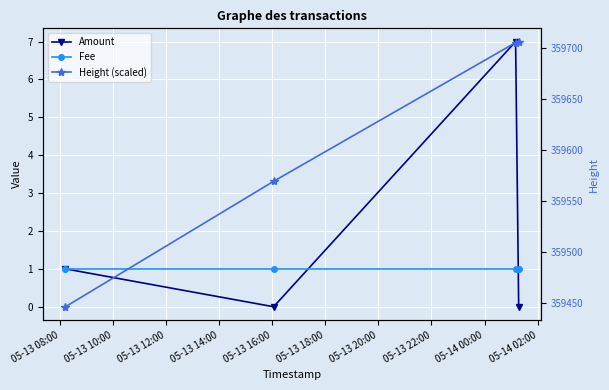

What is the difference between the second highest and second lowest values in the Height (scaled) series?

136